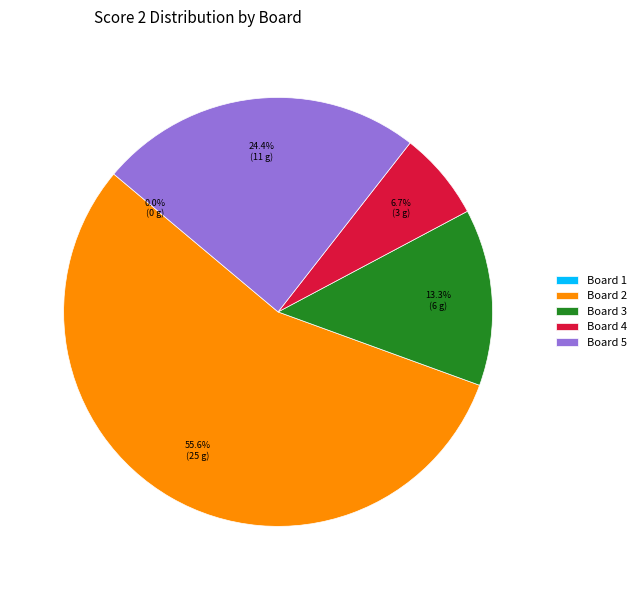

True or false: Board 5 accounts for 36% of the total.

False